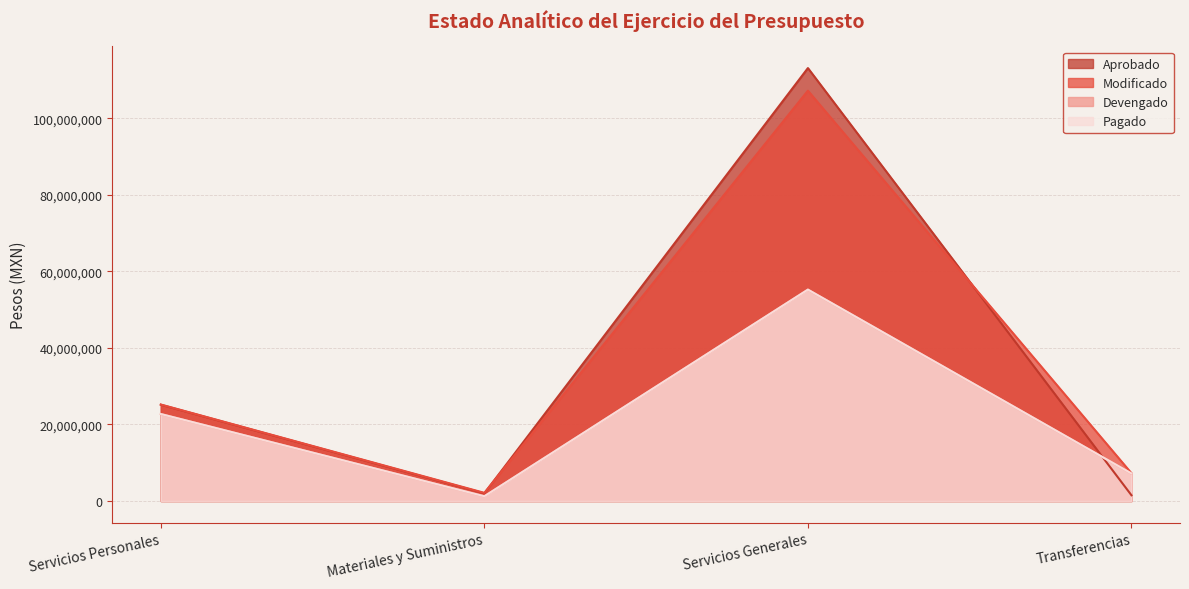

How many times do Aprobado and Pagado cross each other?

1